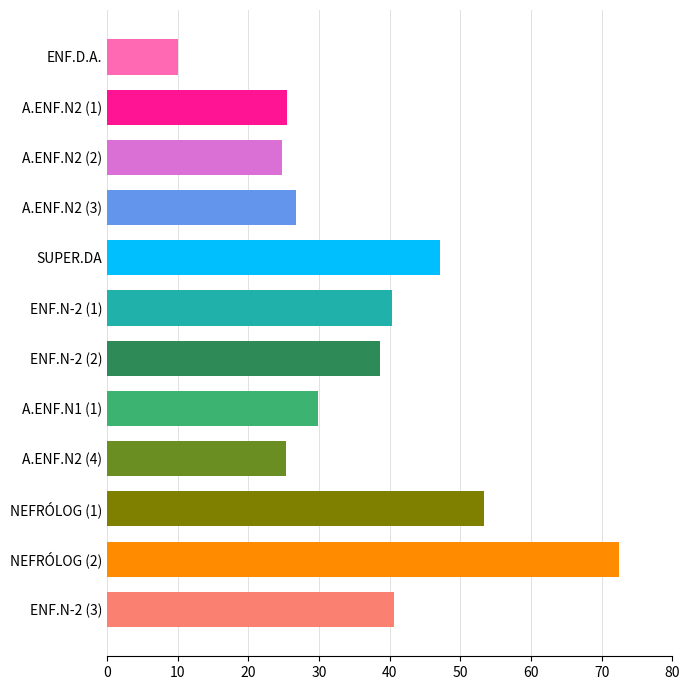

At which category does the chart reach its peak across all series?

NEFRÓLOG (2)